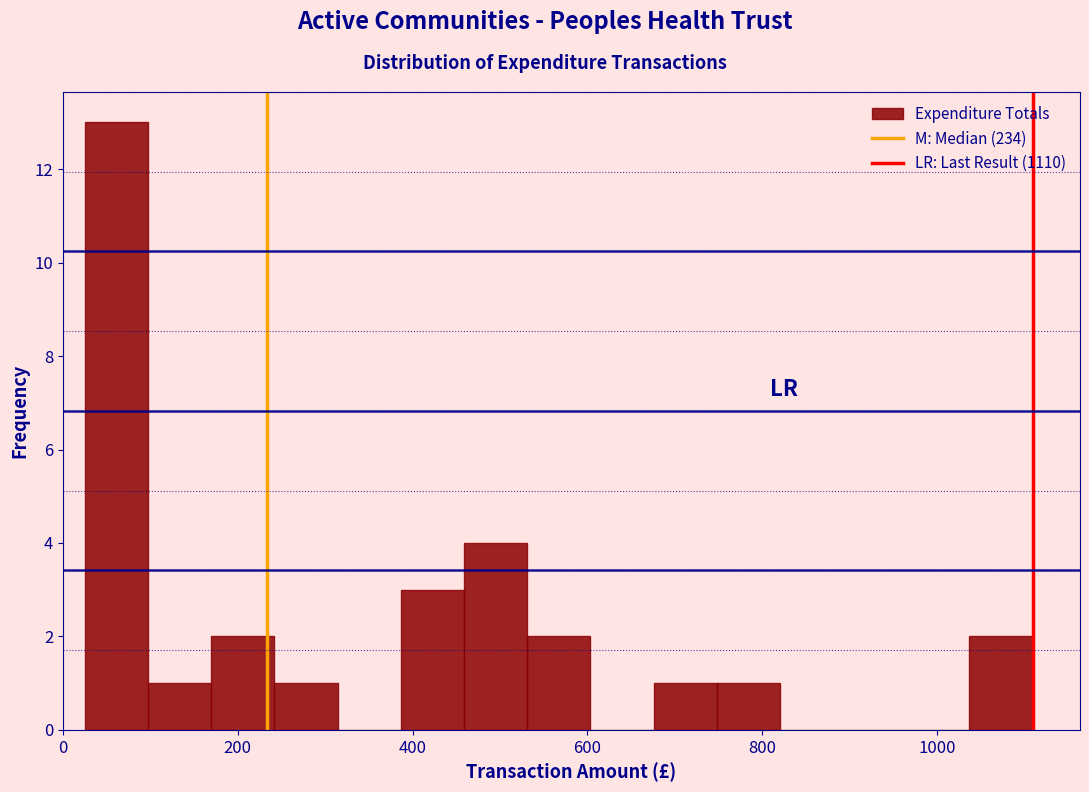

Read against the x-axis, roughly where is the centre of the tallest bar?

60